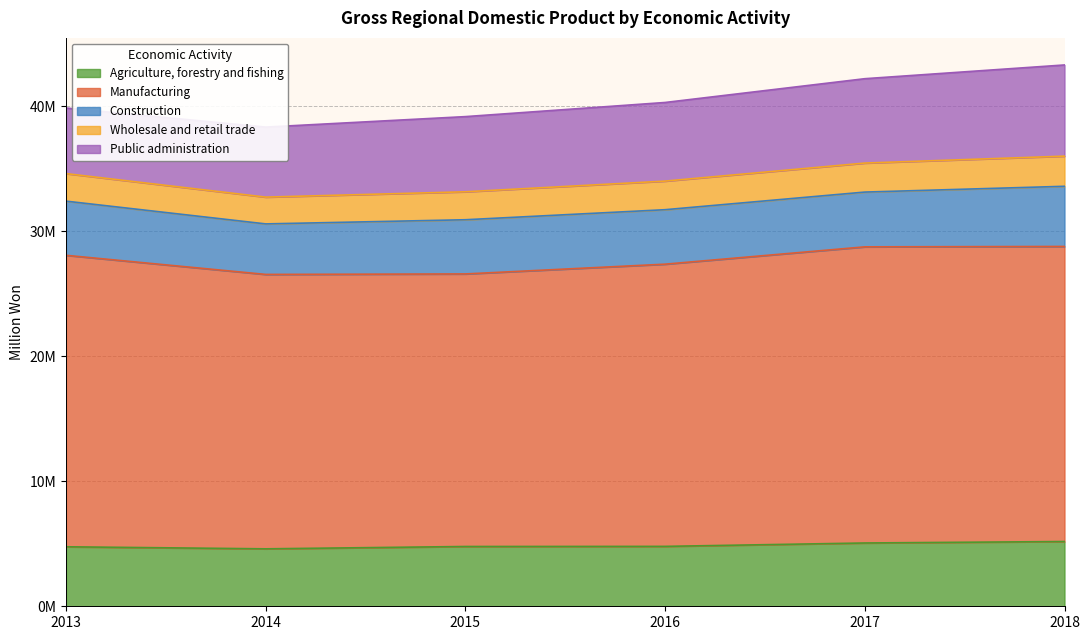

What is the value of the Construction point at the 3rd from the left?

4334986